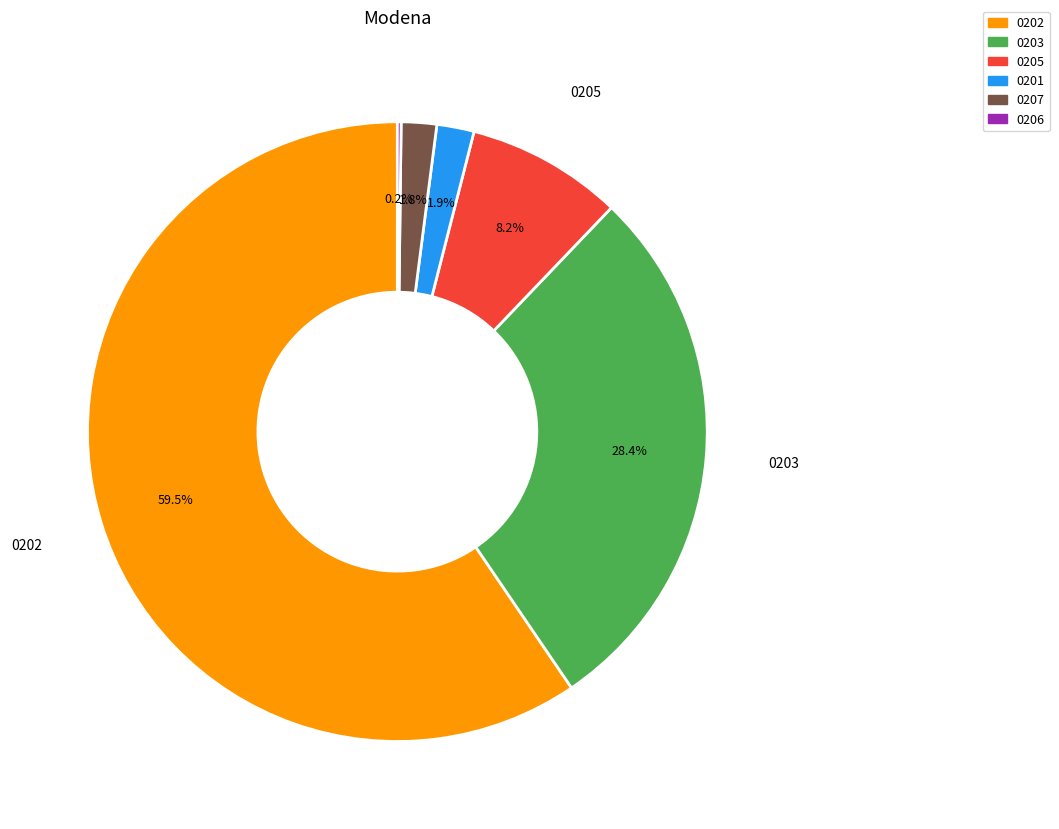

Does any single category account for the majority?

Yes